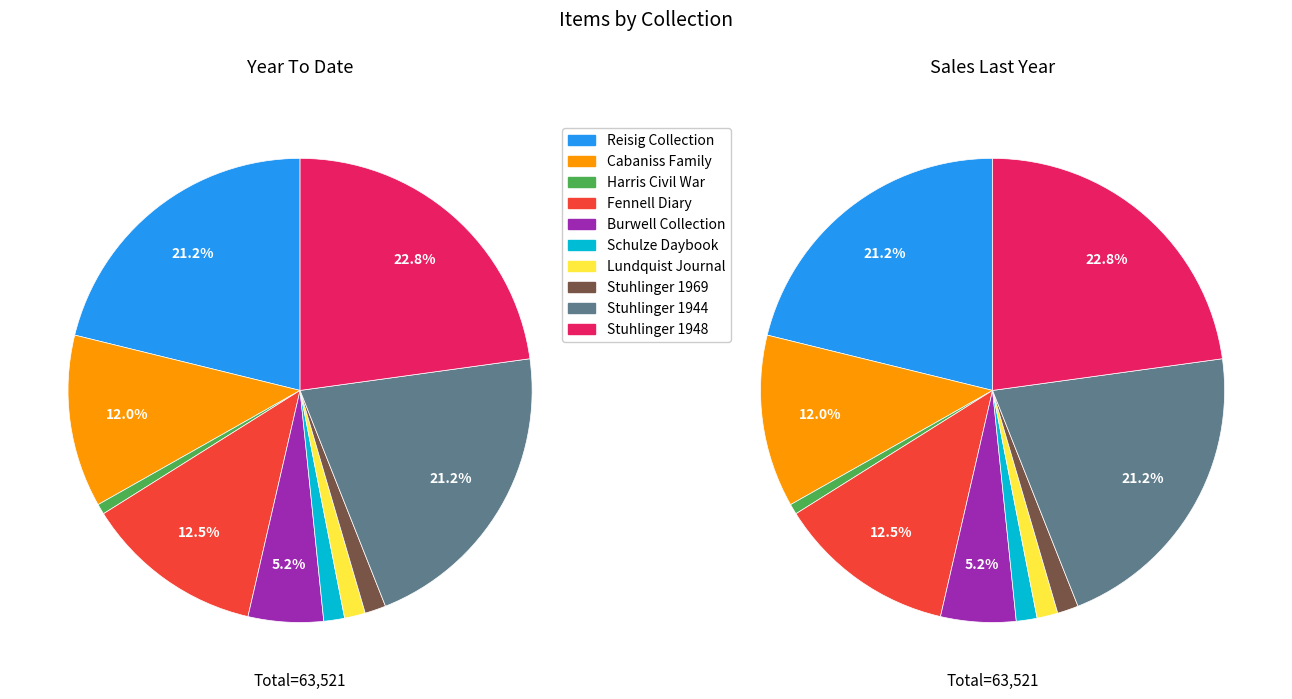

Does Stuhlinger 1948 represent more than half of the total?

No